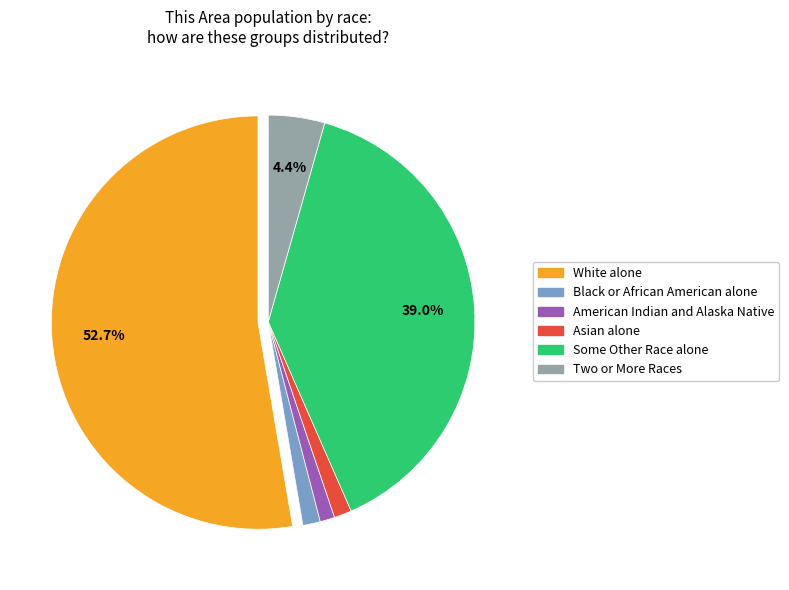

Between American Indian and Alaska Native and White alone, which is larger?

White alone